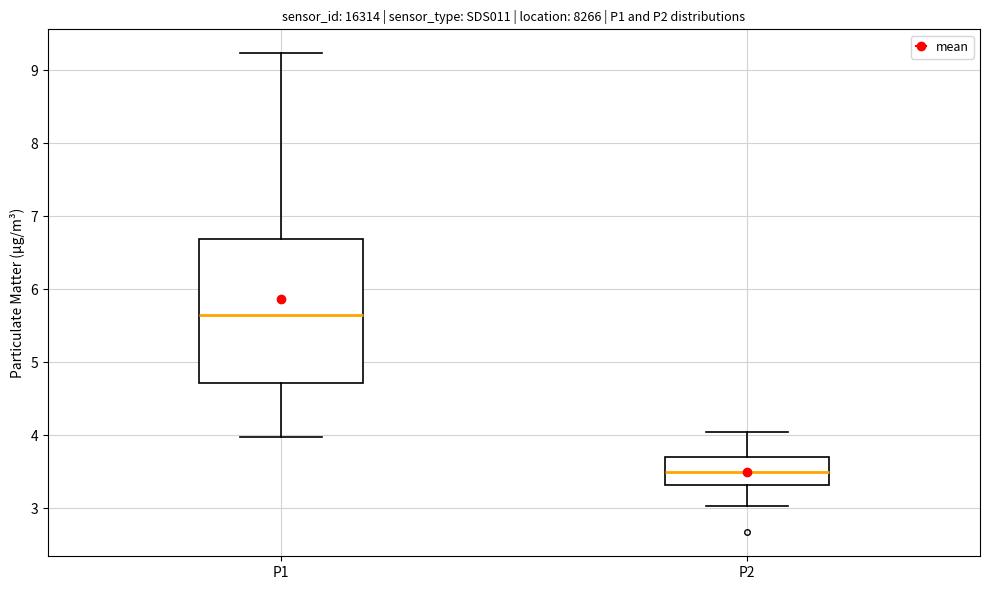

Where does the upper whisker of the box for P2 end on the y-axis? The values are not printed on the chart, so give them approximately, as read against the axis.

4.1